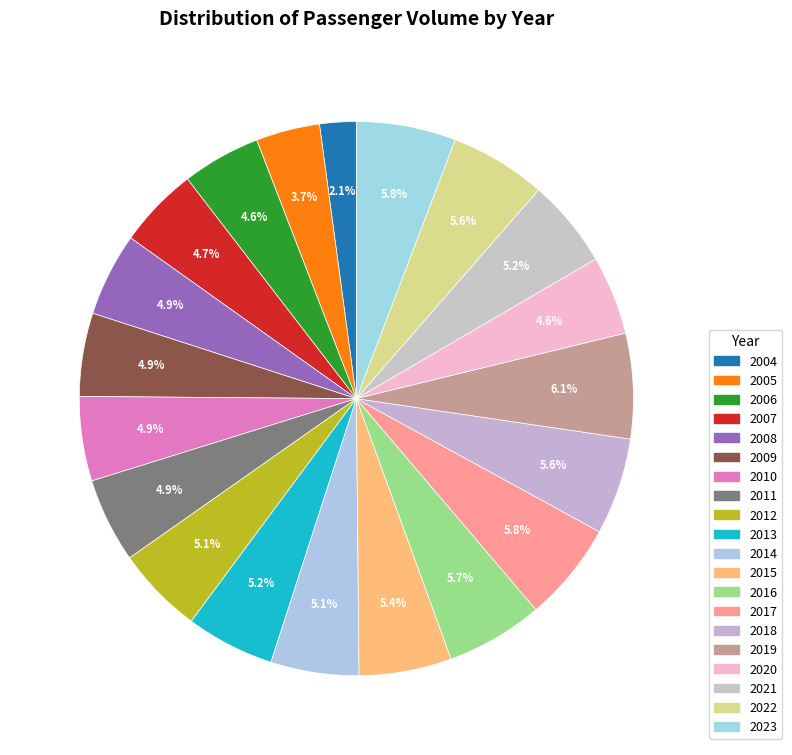

Rank the categories by value from lowest to highest.

2004, 2005, 2006, 2020, 2007, 2009, 2008, 2010, 2011, 2012, 2014, 2013, 2021, 2015, 2022, 2018, 2016, 2017, 2023, 2019